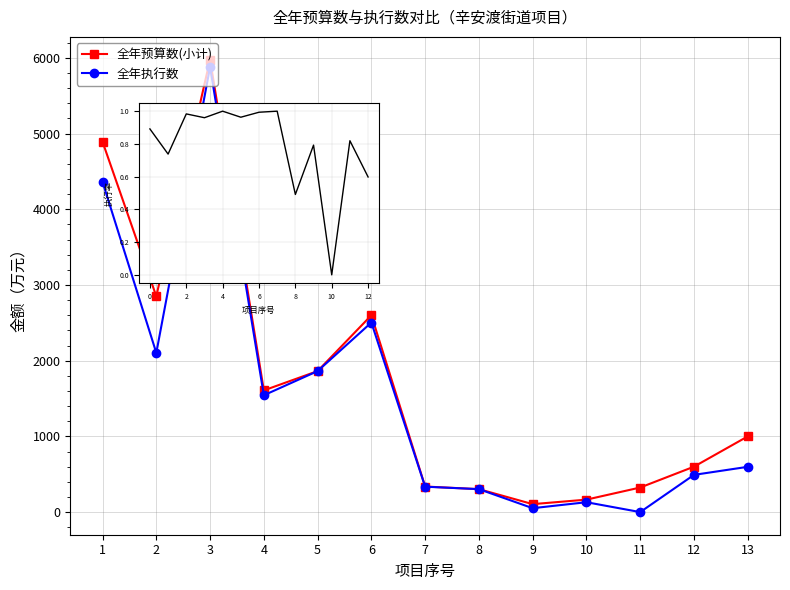

At which category does 全年执行数 reach its first local valley?

2